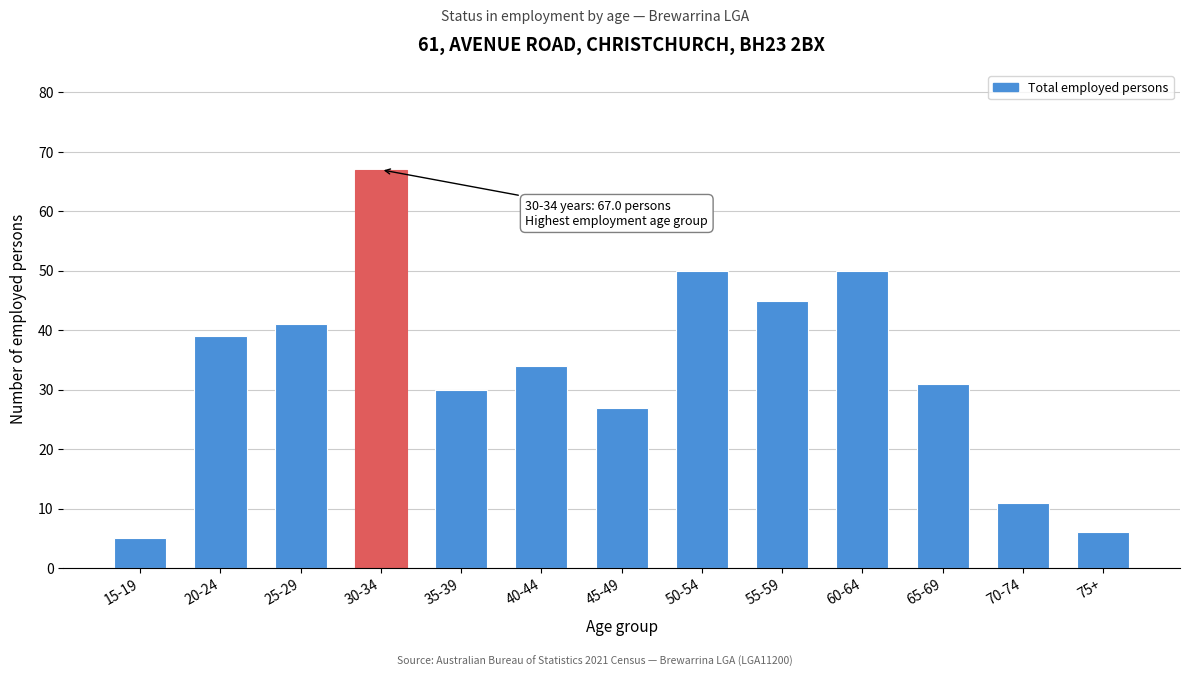

Reading left to right, extract all data points from this chart.

15-19=5	20-24=39	25-29=41	30-34=67	35-39=30	40-44=34	45-49=27	50-54=50	55-59=45	60-64=50	65-69=31	70-74=11	75+=6